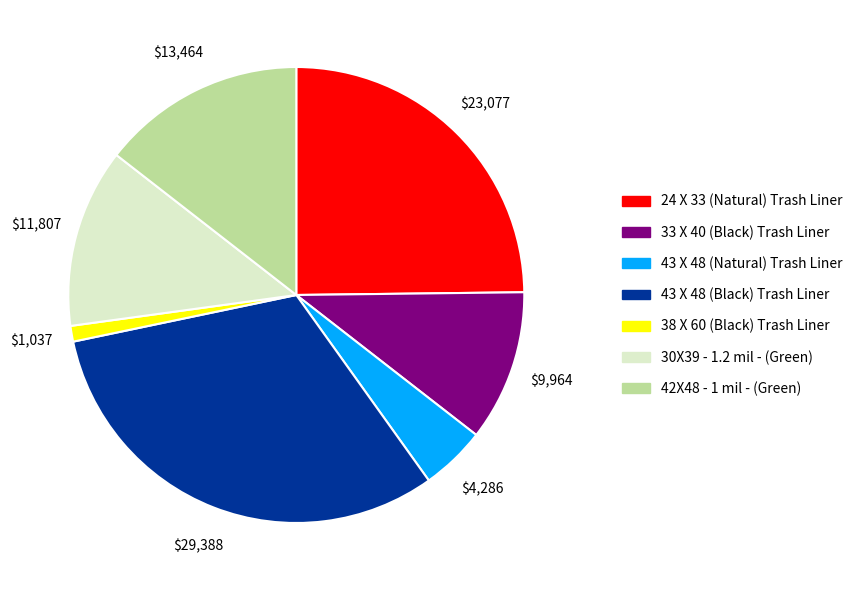

How many segments does this pie chart have?

7